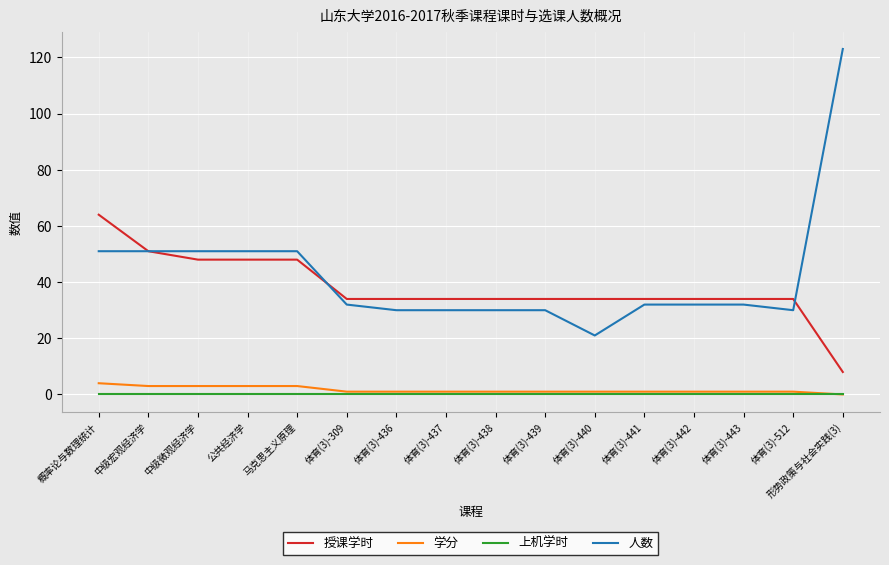

At which category is the sum across all series the highest?

形势政策与社会实践(3)